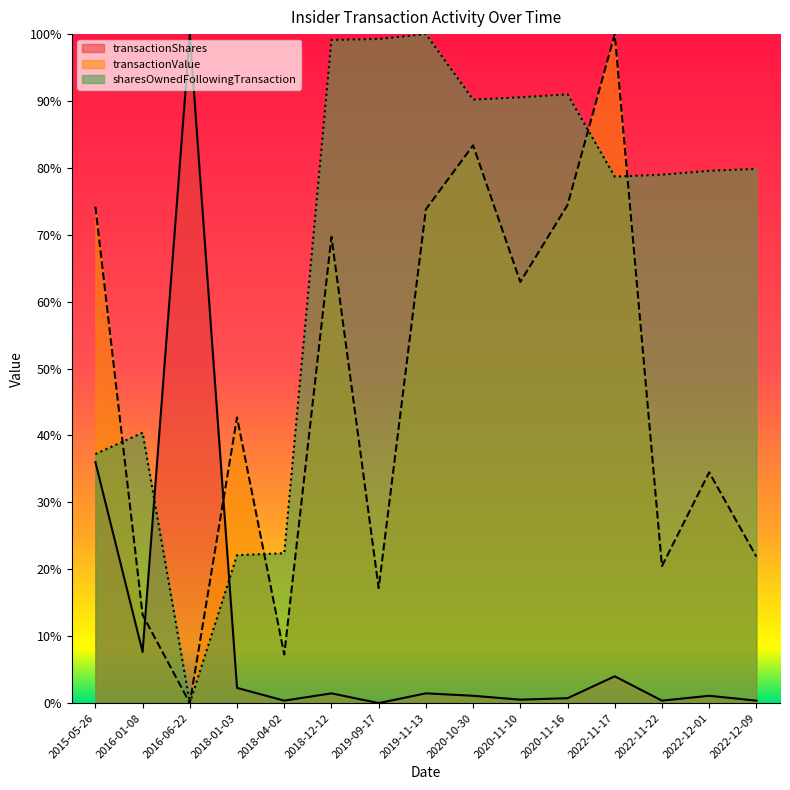

How many data points does each series have?

15